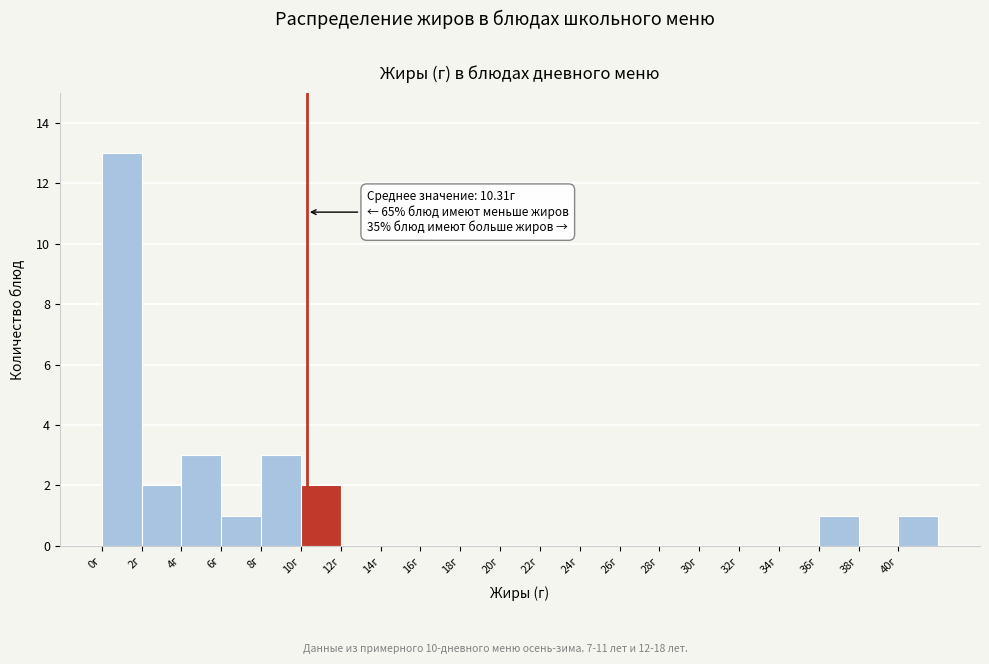

Over which range of the x-axis is the bar tallest?

0 to 2